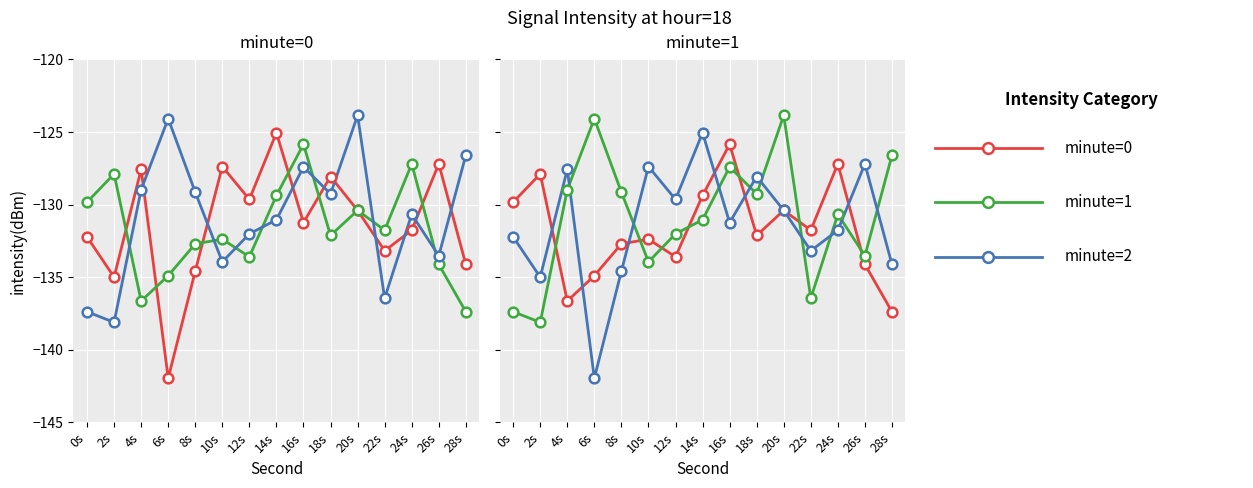

Which series reaches the minimum Y coordinate?

minute=2